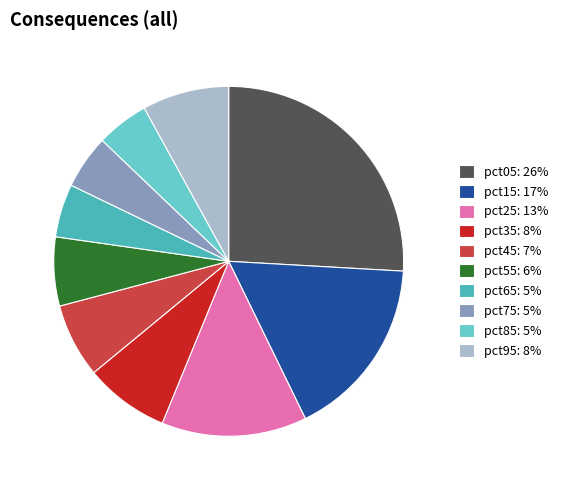

Is pct35 the majority of the pie?

No